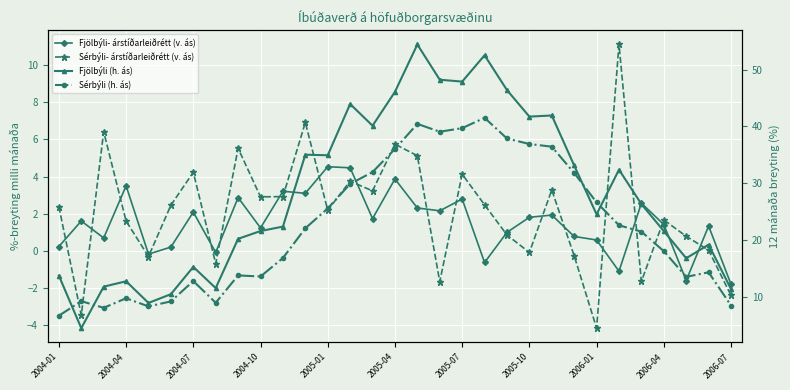

In Fjölbýli (h. ás), how many points are higher than both neighbors (excluding endpoints)?

9